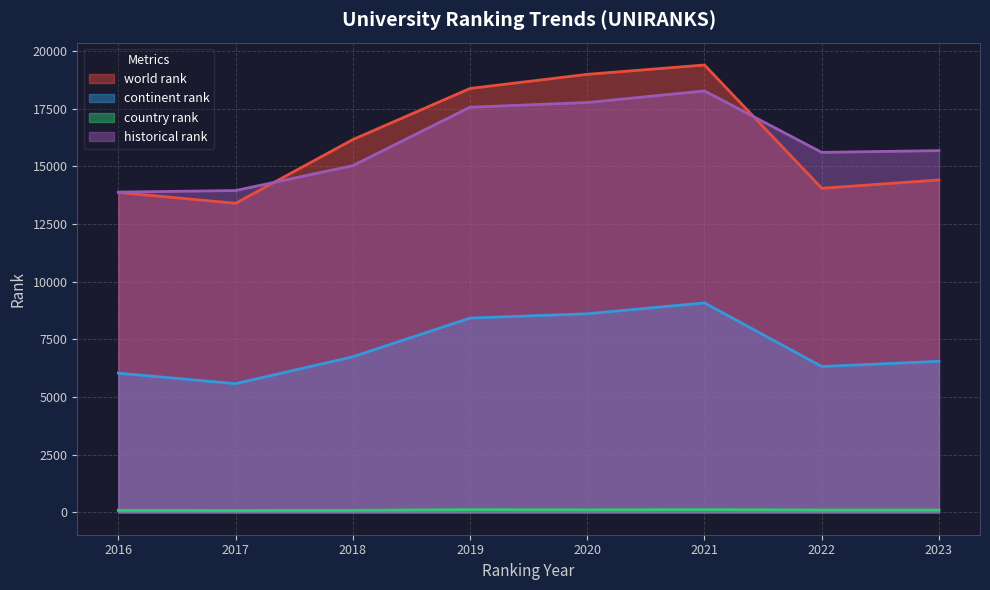

True or false: historical rank has a value of 13877.5 at 2016.

True